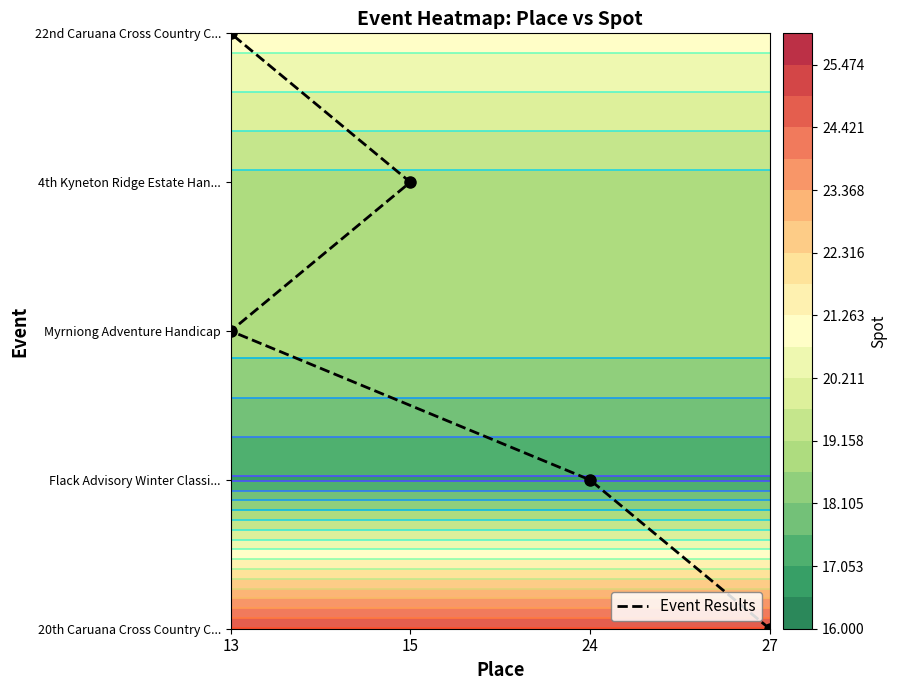

What is the change in value from 27 to 15?

+3